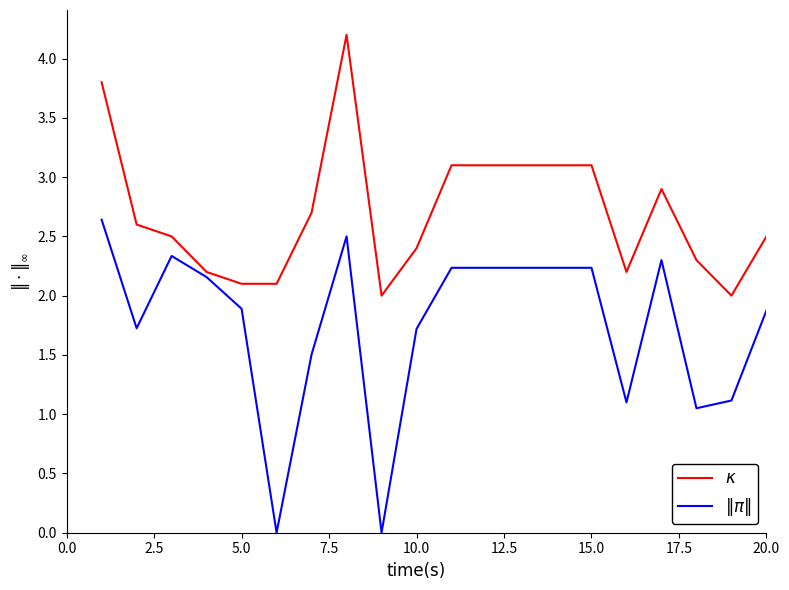

What is the greatest value displayed?

4.2